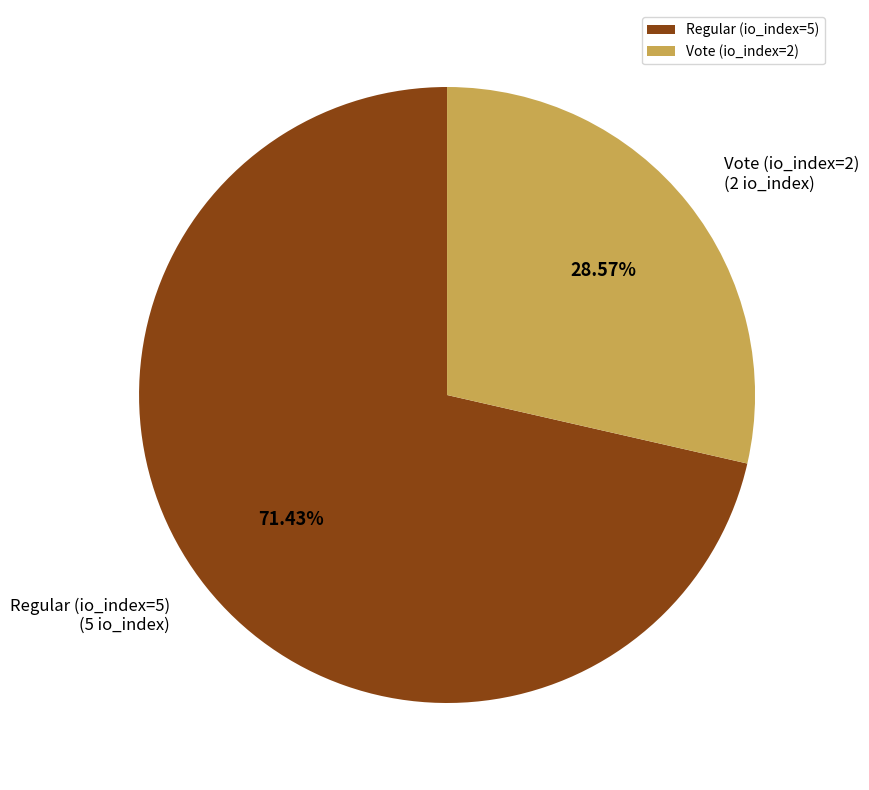

Count the number of slices in the pie.

2